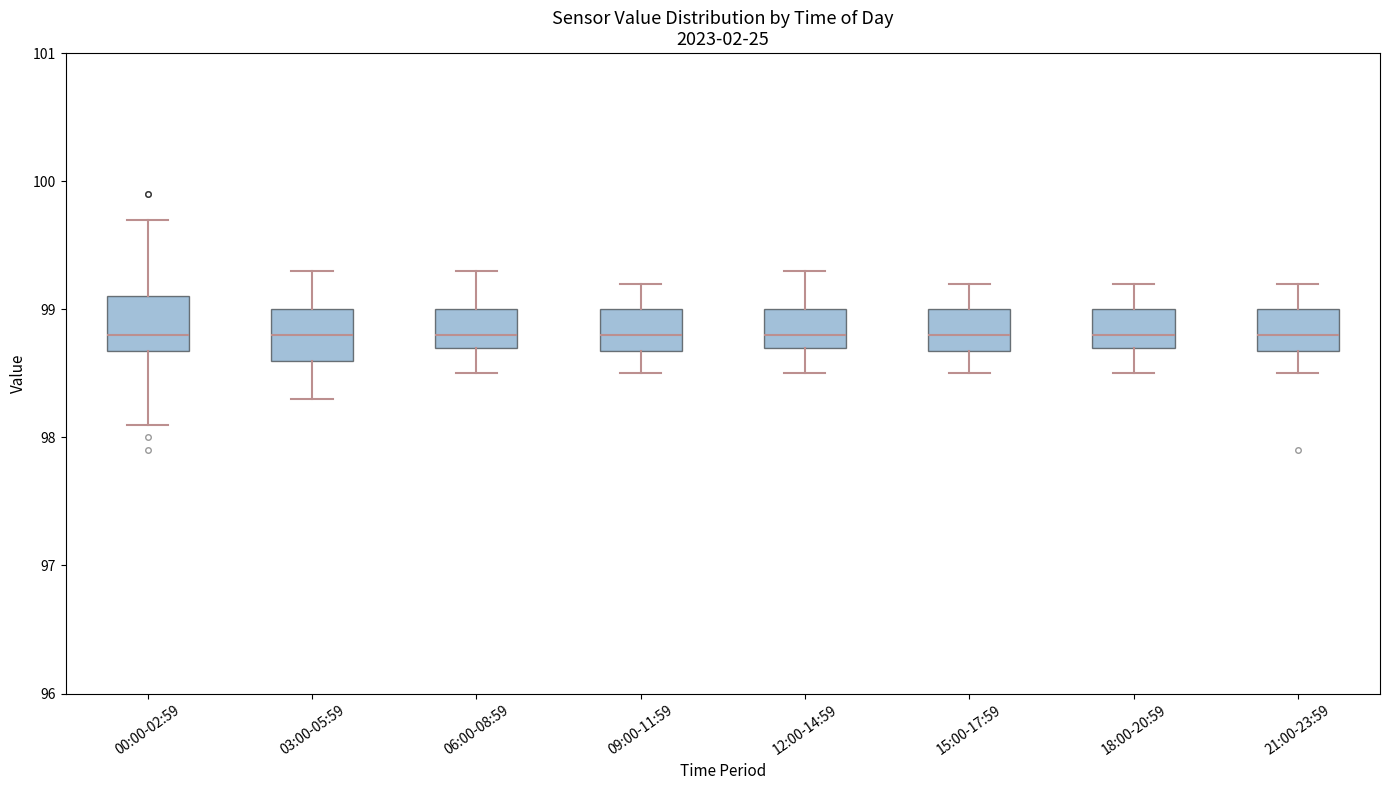

Reading left to right, read every box against the y-axis: the position of its median line, the range the box covers, and the ends of its whiskers. The values are not printed on the chart, so give them approximately, as read against the axis.

00:00-02:59: median 98.8, box 98.7 to 99.1, whiskers 98.1 to 99.7
03:00-05:59: median 98.8, box 98.6 to 99.0, whiskers 98.3 to 99.3
06:00-08:59: median 98.8, box 98.7 to 99.0, whiskers 98.5 to 99.3
09:00-11:59: median 98.8, box 98.7 to 99.0, whiskers 98.5 to 99.2
12:00-14:59: median 98.8, box 98.7 to 99.0, whiskers 98.5 to 99.3
15:00-17:59: median 98.8, box 98.7 to 99.0, whiskers 98.5 to 99.2
18:00-20:59: median 98.8, box 98.7 to 99.0, whiskers 98.5 to 99.2
21:00-23:59: median 98.8, box 98.7 to 99.0, whiskers 98.5 to 99.2